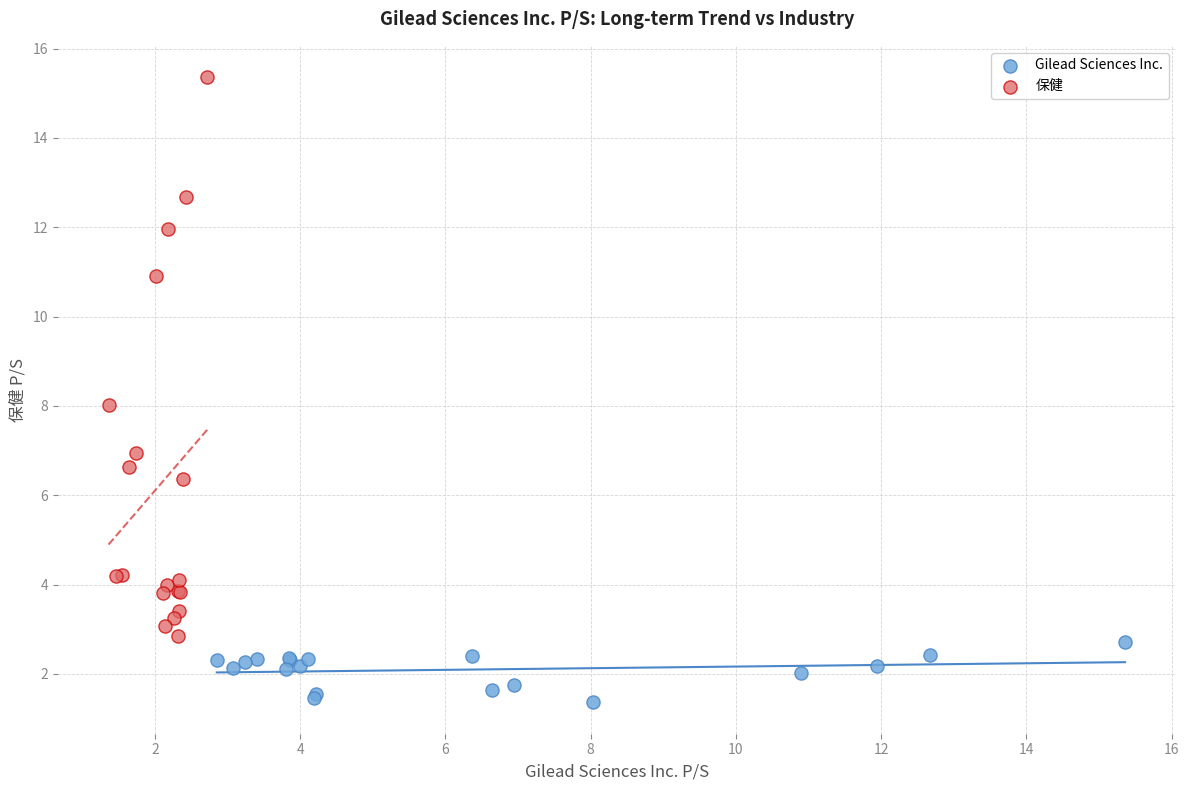

Which series reaches the minimum Y coordinate?

Gilead Sciences Inc.